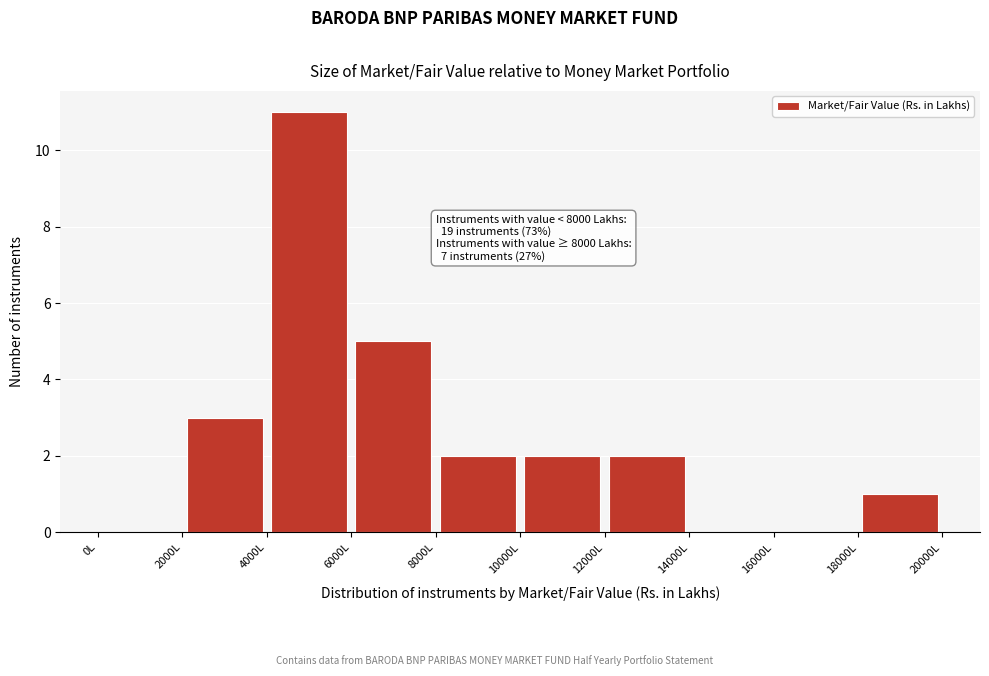

Over which range of the x-axis is the bar tallest?

4000 to 6000